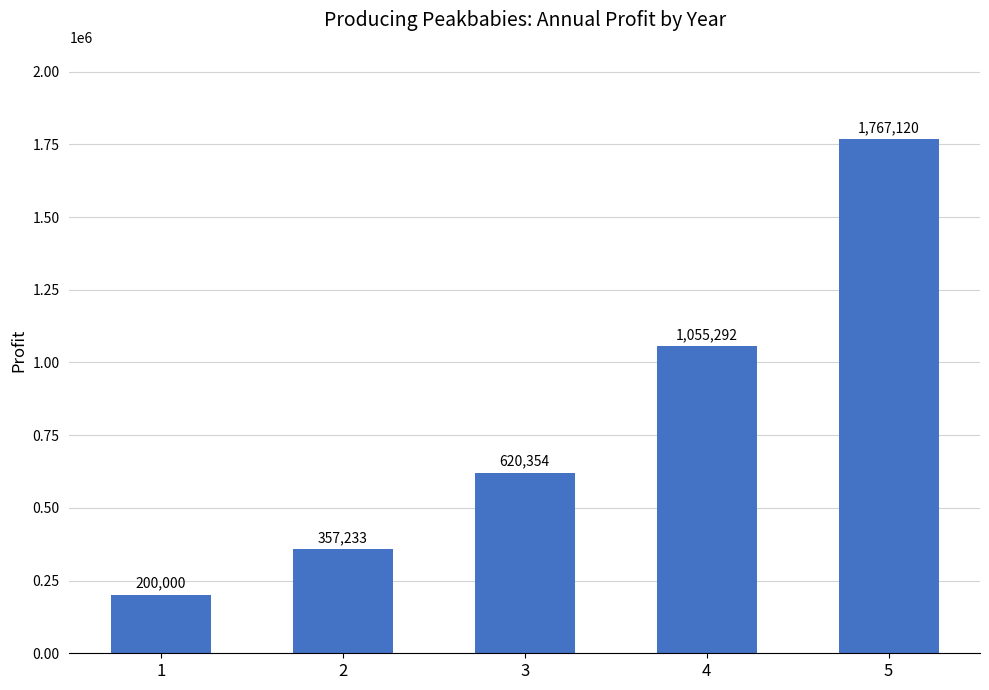

True or false: the data shows 357233.5 at 2.

True